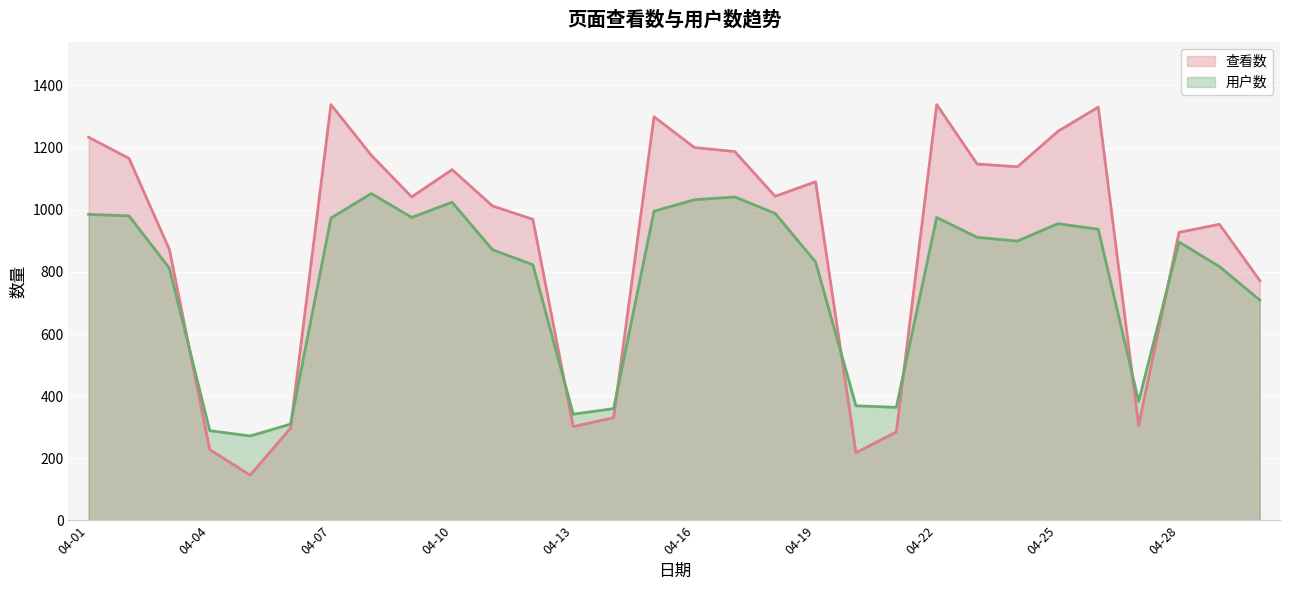

Which series changed the most between 04-16 and 04-23?

用户数